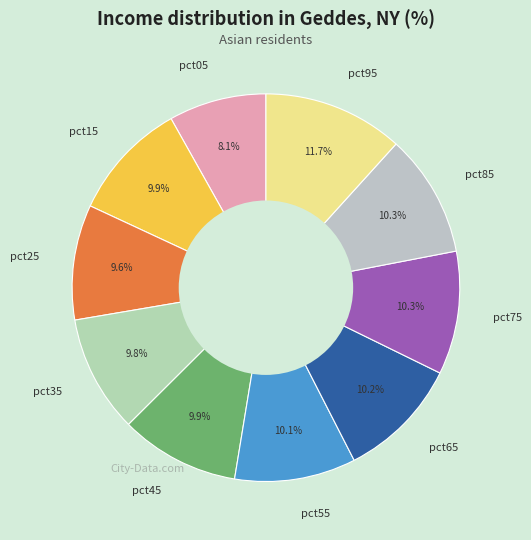

Count the number of slices in the pie.

10